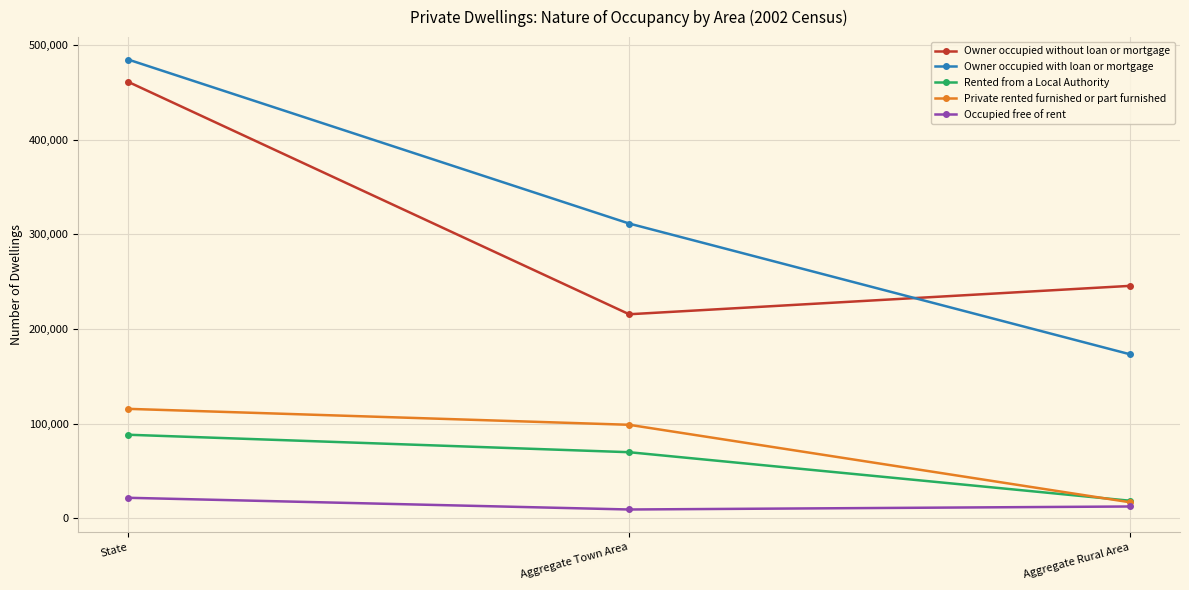

How many values in the Owner occupied with loan or mortgage series are below 311484?

1